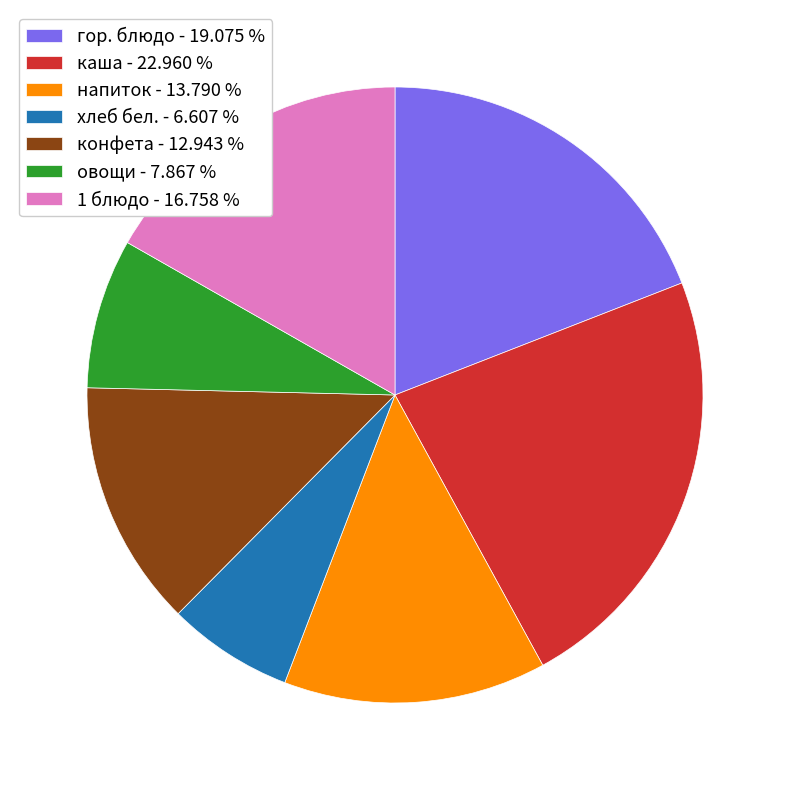

What is the smallest slice in the pie chart?

хлеб бел.